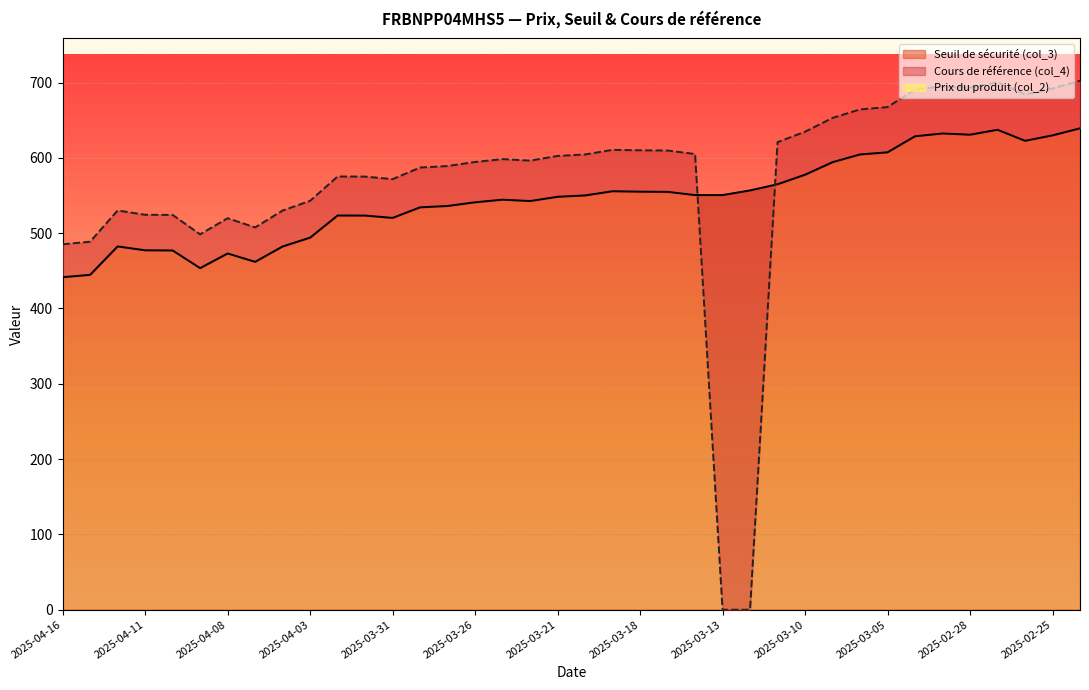

What is the lowest value of the Seuil de sécurité (col_3) series?

441.5